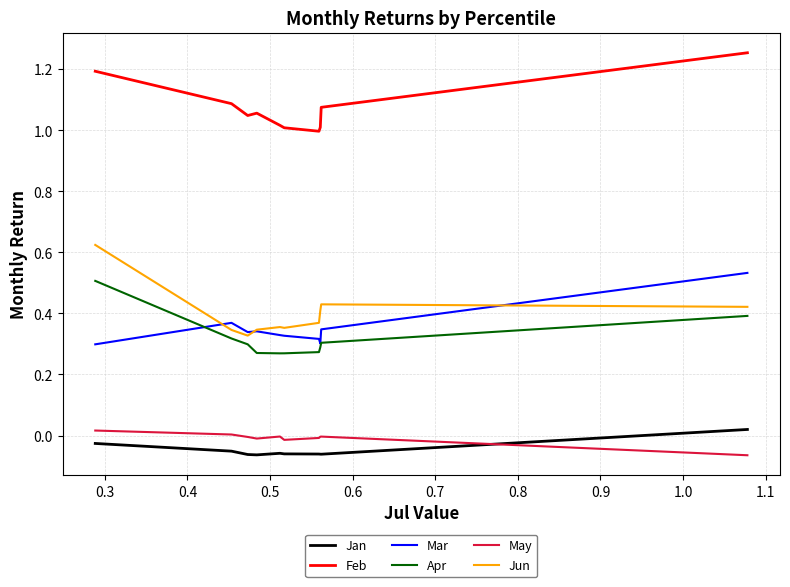

Does the chart have visible grid lines?

Yes